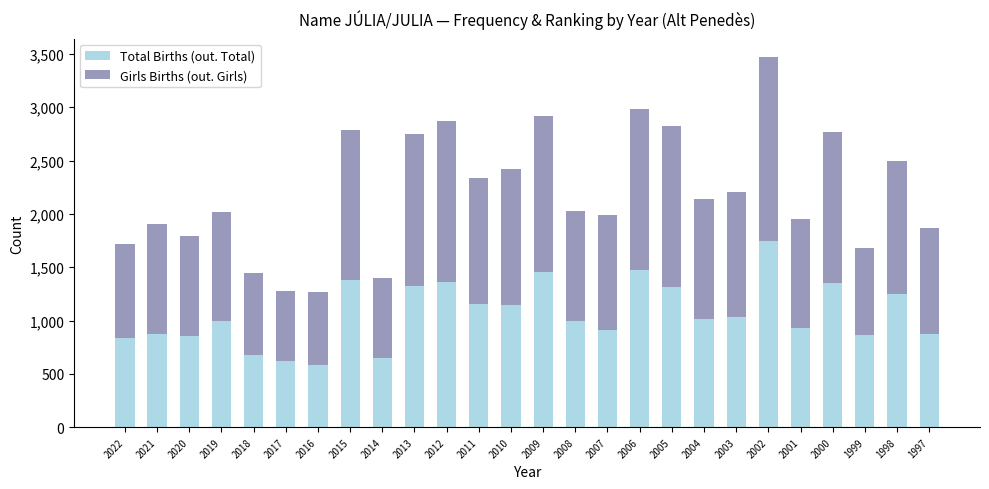

What is the lowest value of the Total Births (out. Total) series?

586